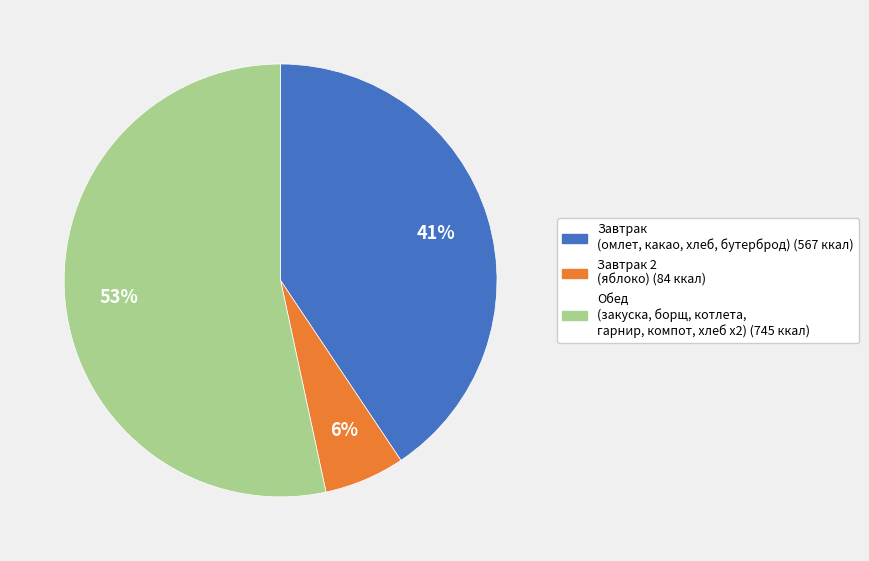

To the nearest percent, what is the average slice percentage?

33%